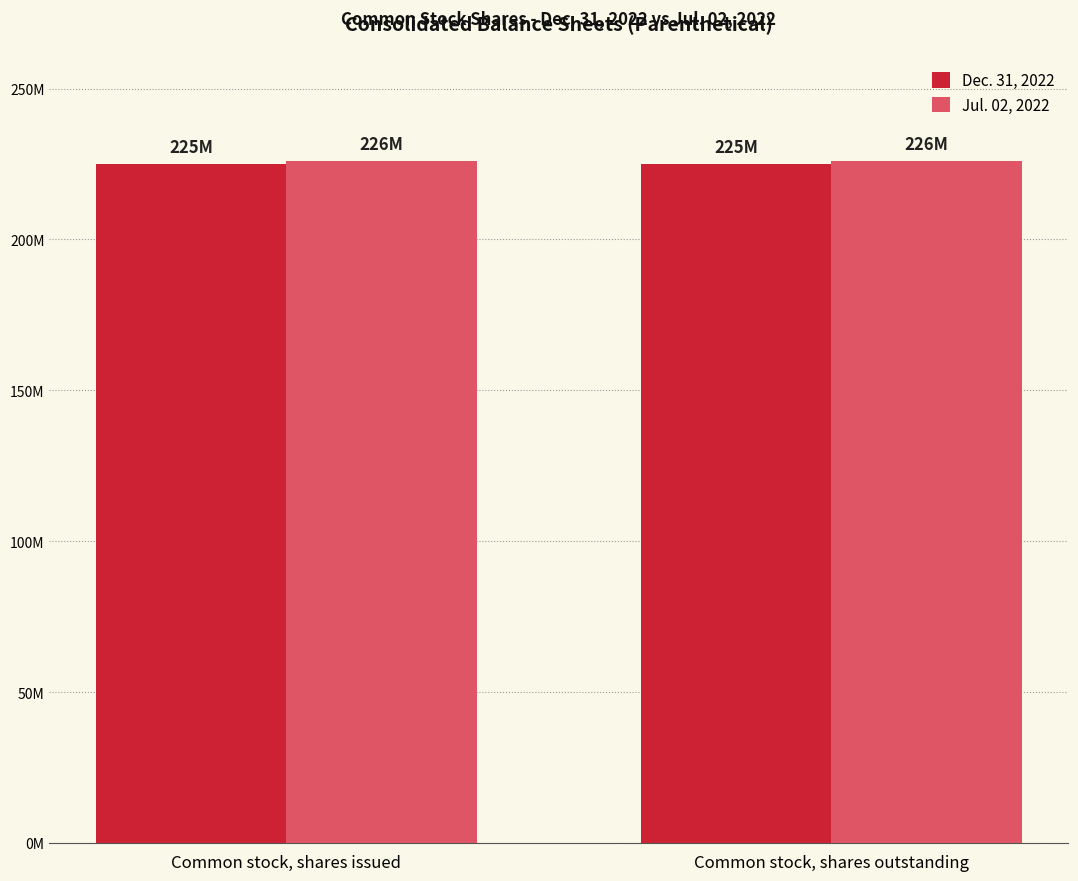

Are the bars grouped side by side (vs. stacked)?

Yes